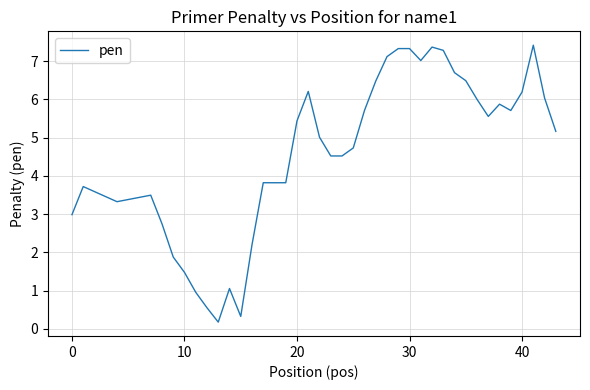

What is the greatest value displayed?

7.4